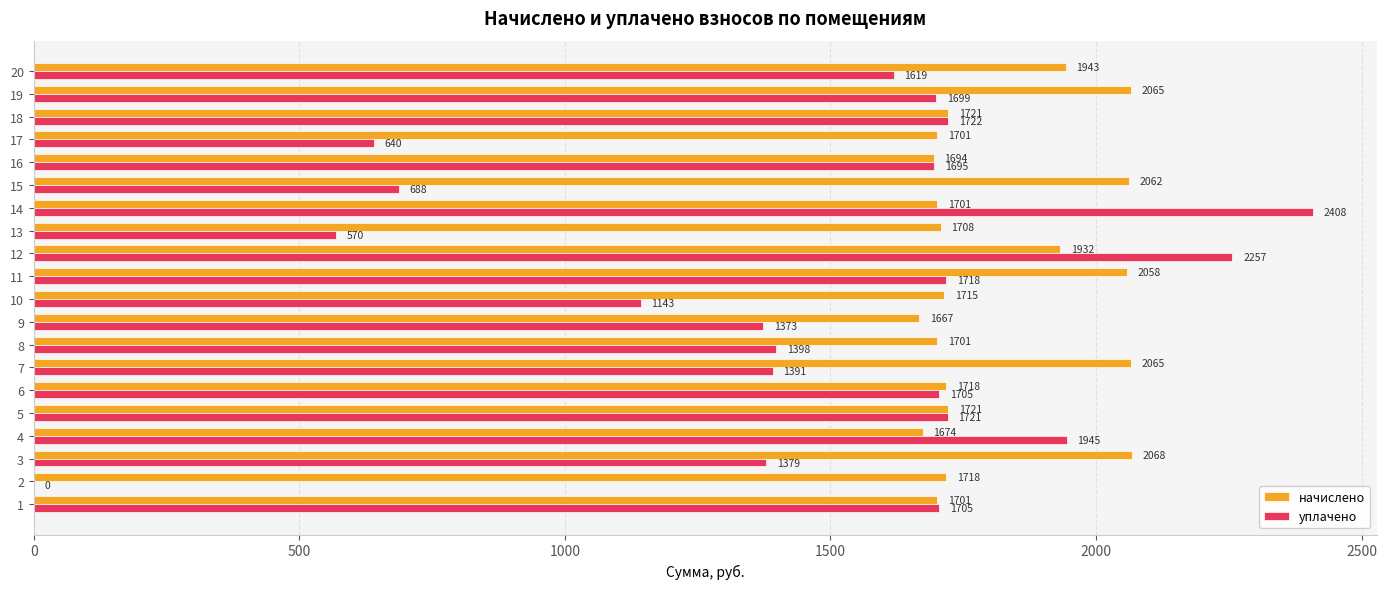

What is the spread (max minus min) of values at 8?

302.6